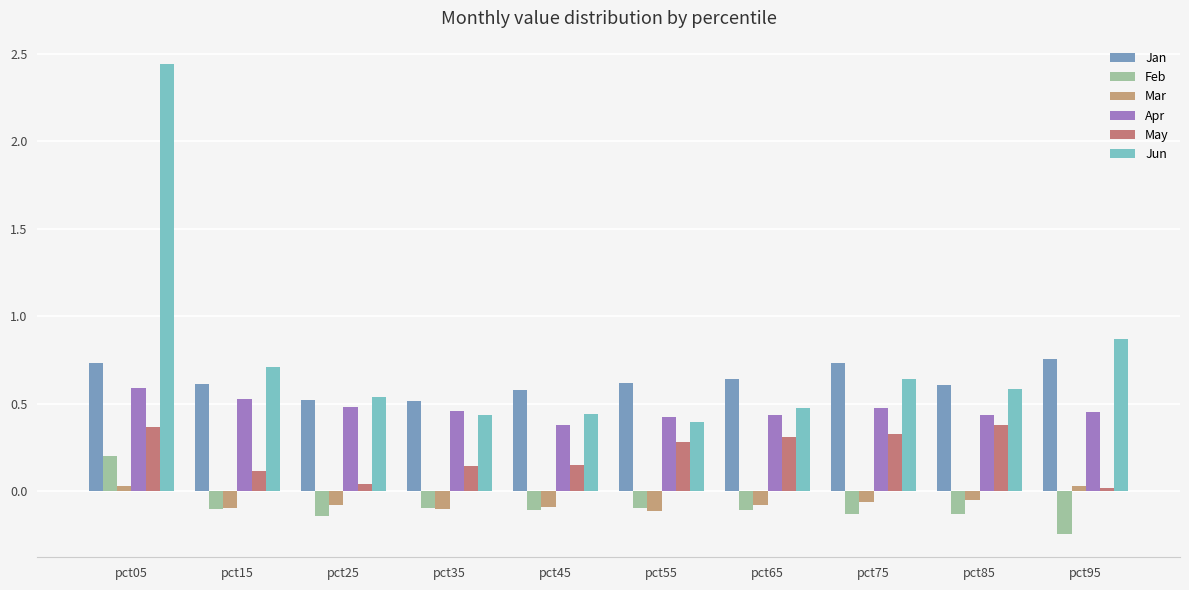

How many Feb values are between 0 and 1?

1